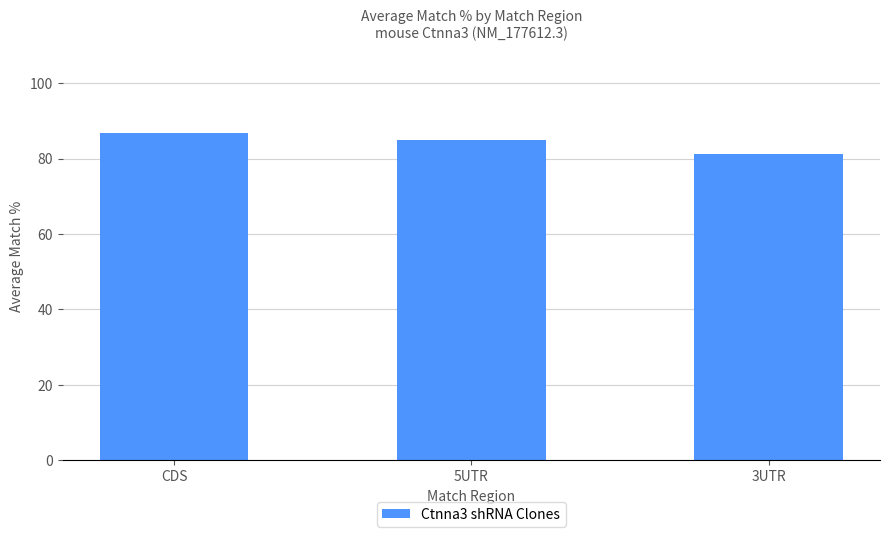

What is the difference between the maximum and second lowest values?

1.7